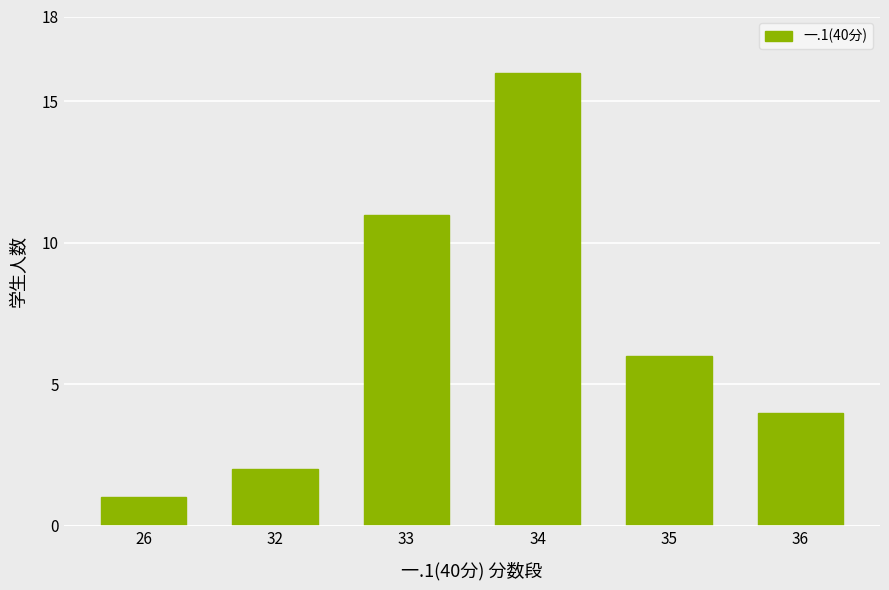

The chart shows a value of 16 at 34. True or false?

True